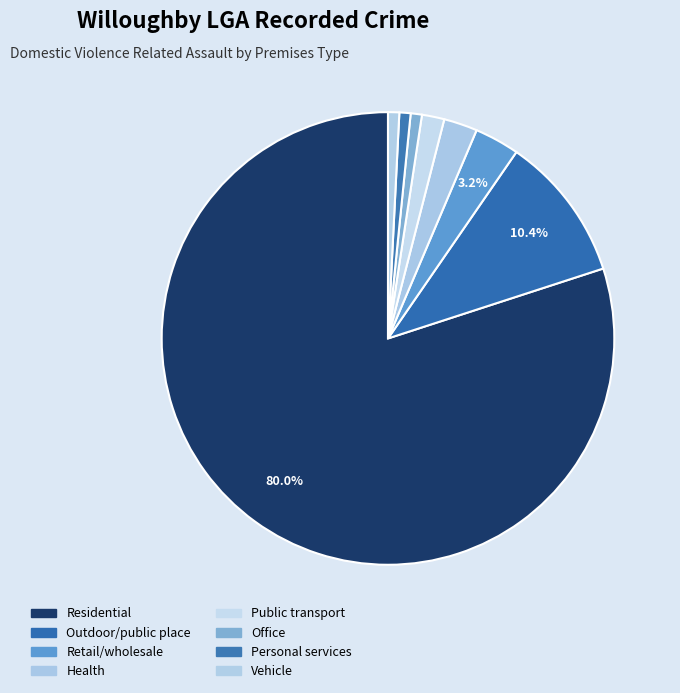

How many segments does this pie chart have?

8